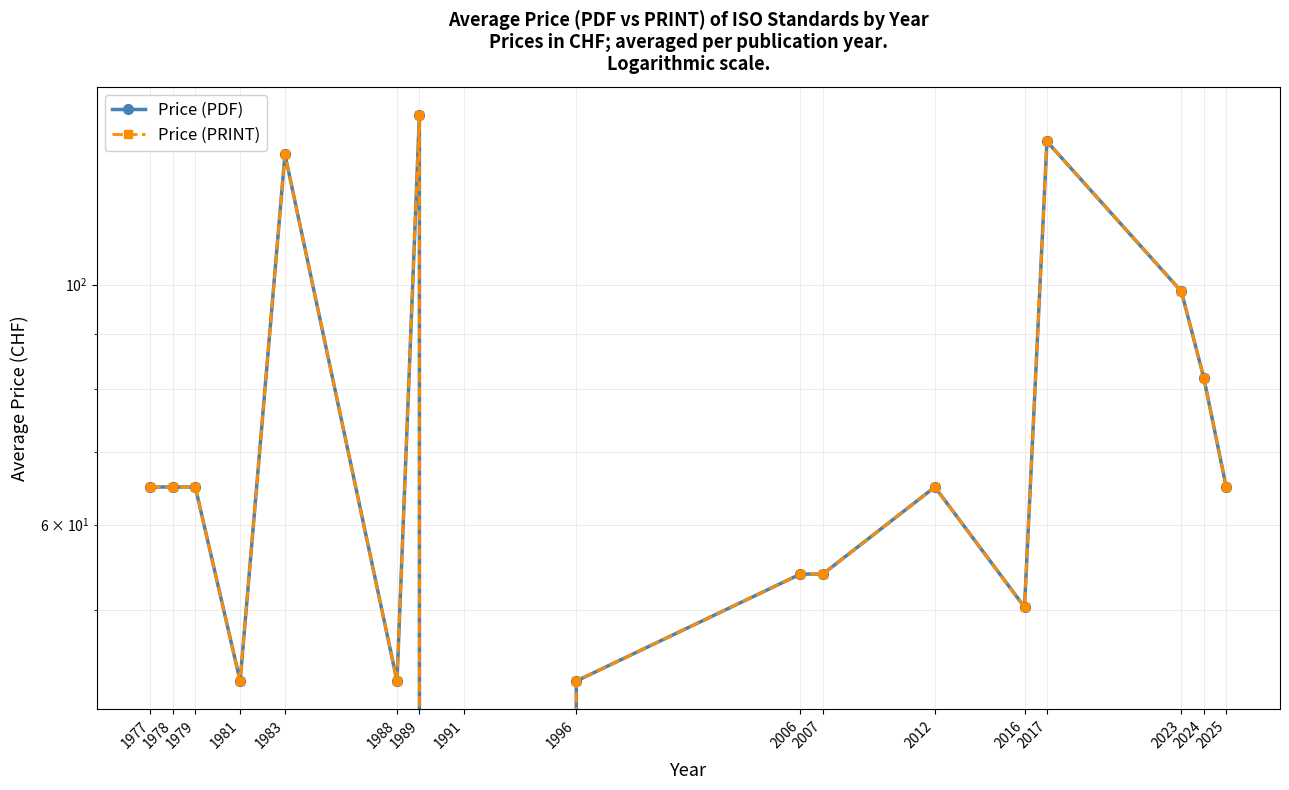

What is the difference between the Price (PRINT) values at 1991 and 2024?

82.0